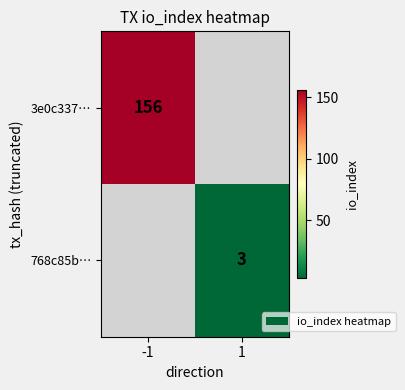

The value of 3e0c337… at -1 is 156. True or false?

True